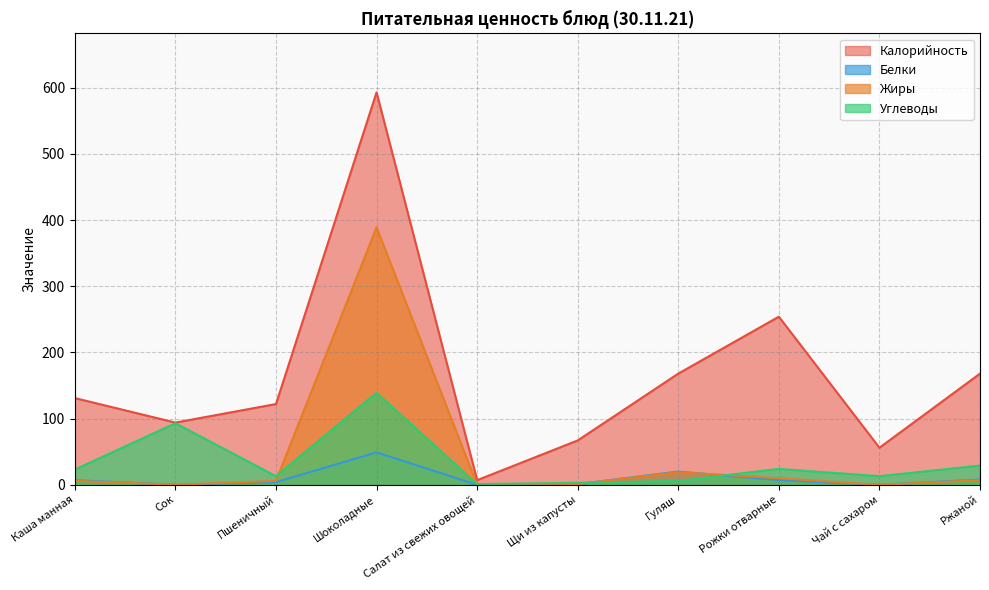

Reading left to right, list all the values displayed in this chart.

Калорийность: Каша манная=131.0	Сок=94.0	Пшеничный=122.0	Шоколадные=593.0	Салат из свежих овощей=7.0	Щи из капусты=67.0	Гуляш=168.0	Рожки отварные=254.0	Чай с сахаром=56.0	Ржаной=168.0
Белки: Каша манная=7.0	Сок=0.0	Пшеничный=4.0	Шоколадные=49.0	Салат из свежих овощей=0.0	Щи из капусты=1.0	Гуляш=20.0	Рожки отварные=7.0	Чай с сахаром=0.0	Ржаной=8.0
Жиры: Каша манная=6.0	Сок=0.2	Пшеничный=6.0	Шоколадные=389.0	Салат из свежих овощей=0.0	Щи из капусты=1.0	Гуляш=19.0	Рожки отварные=10.0	Чай с сахаром=0.0	Ржаной=7.0
Углеводы: Каша манная=23.0	Сок=93.0	Пшеничный=13.0	Шоколадные=139.0	Салат из свежих овощей=1.0	Щи из капусты=3.0	Гуляш=6.0	Рожки отварные=24.0	Чай с сахаром=13.0	Ржаной=29.0